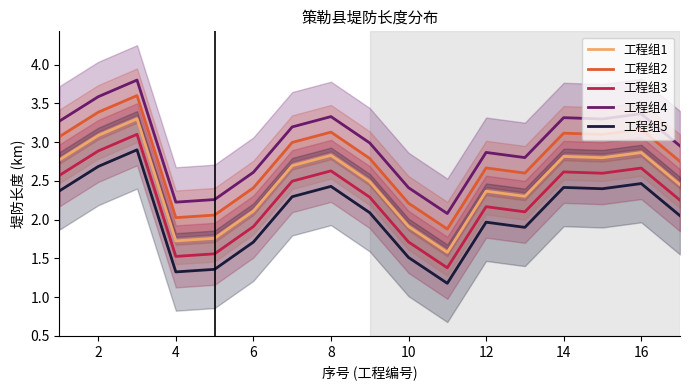

True or false: 工程组1 and 工程组5 cross at least once.

False